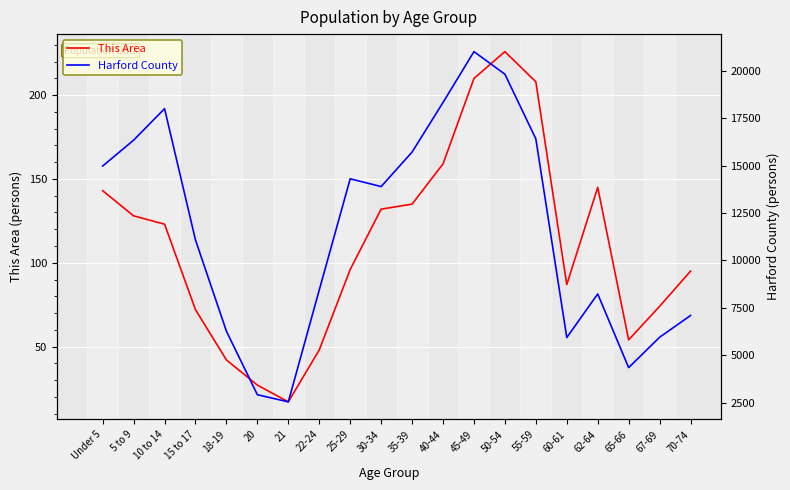

What are all the series names shown in the legend?

This Area, Harford County